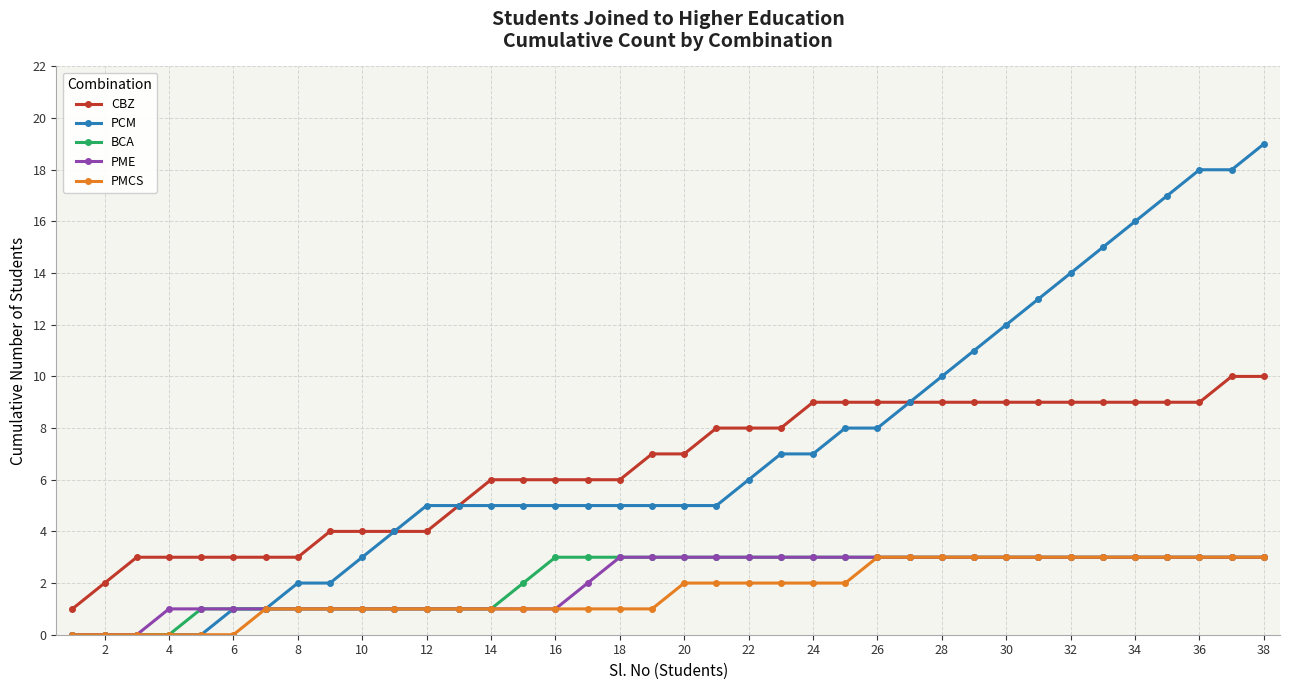

What is the maximum value shown in the chart?

19